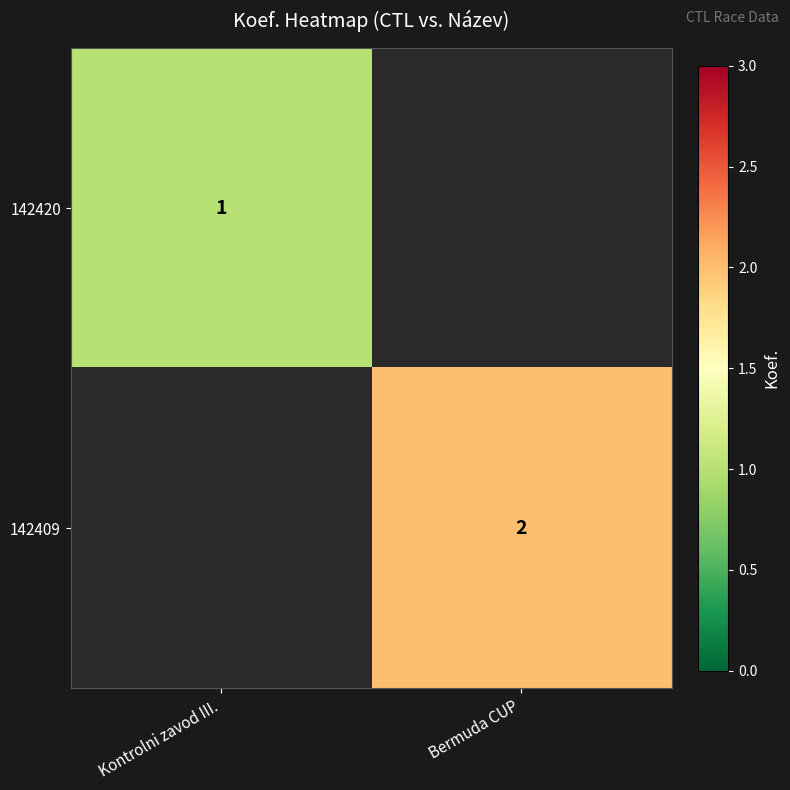

True or false: 142409 has a value of 1 at Bermuda CUP.

False